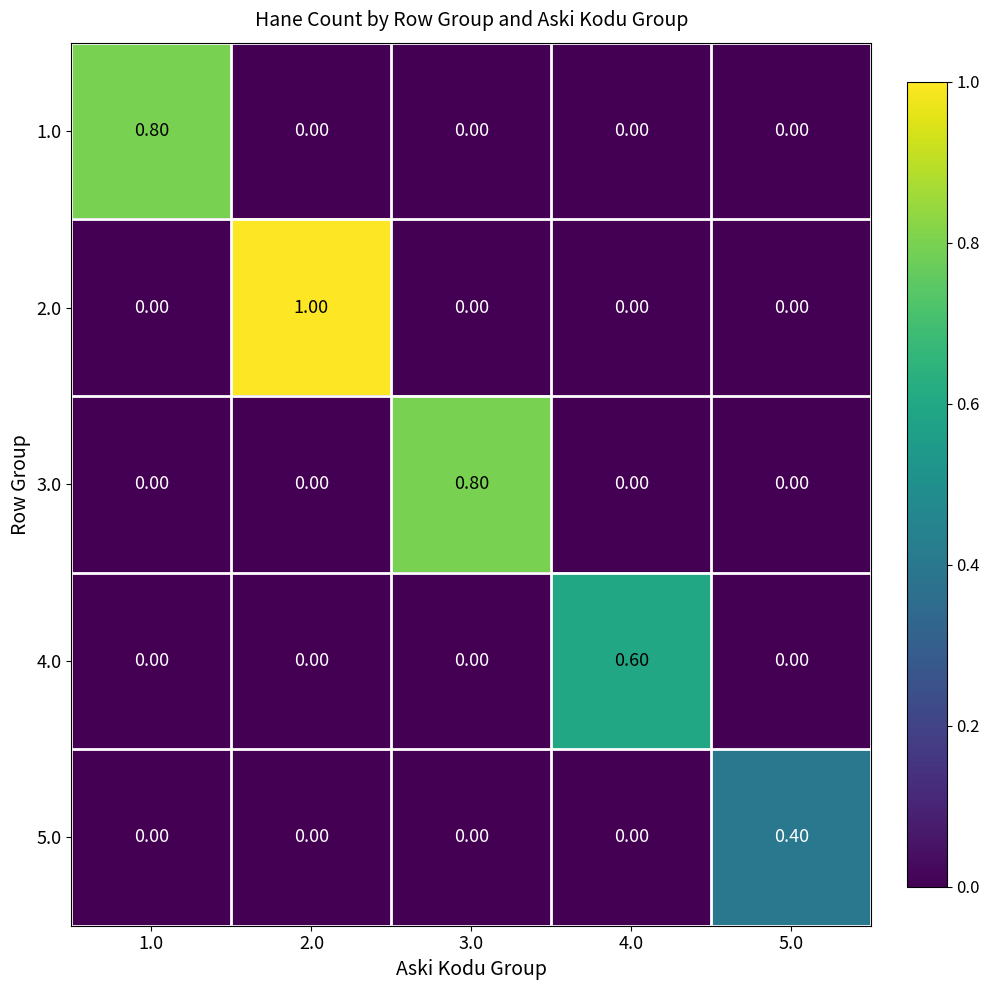

What is the difference between the maximum and minimum values in the 2.0 series?

1.0